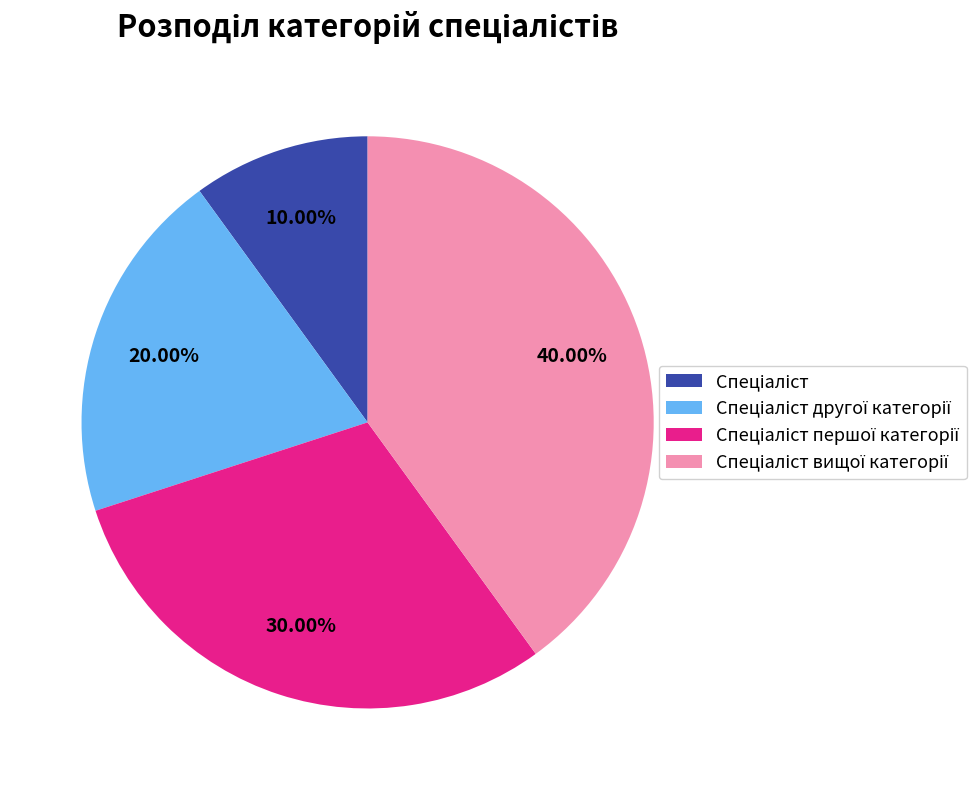

Count the number of slices in the pie.

4